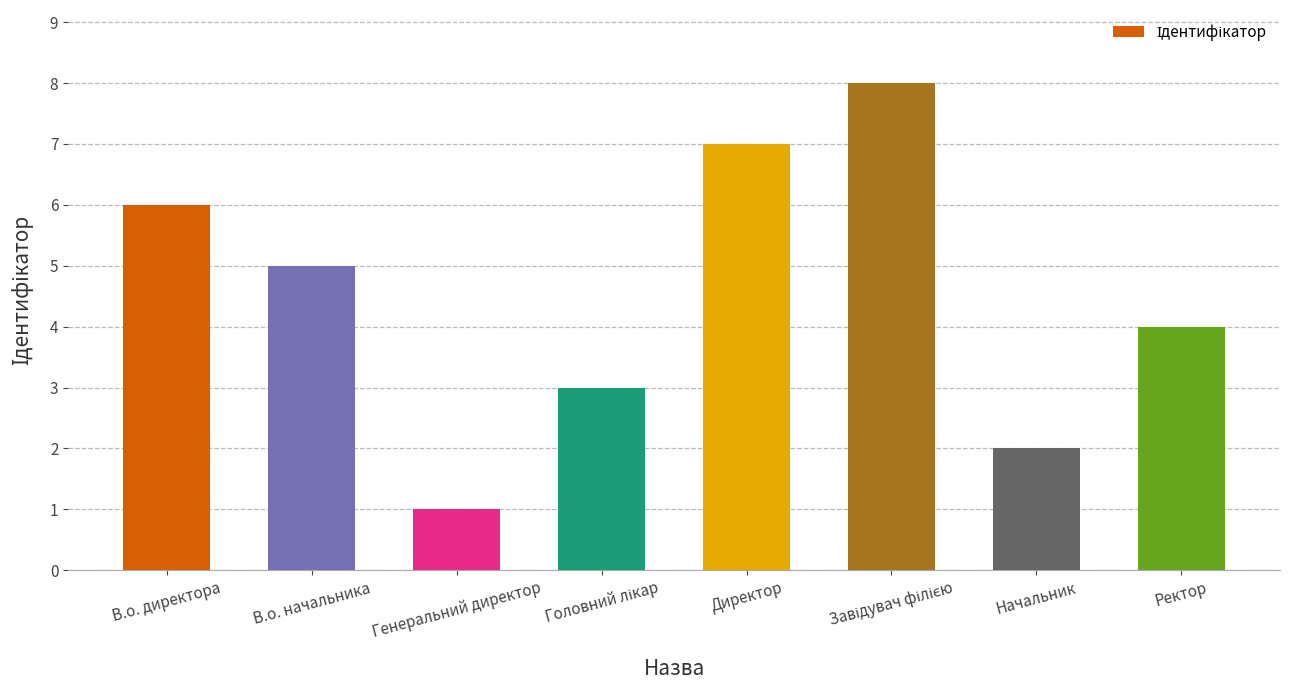

What is the change in value from Директор to Начальник?

-5